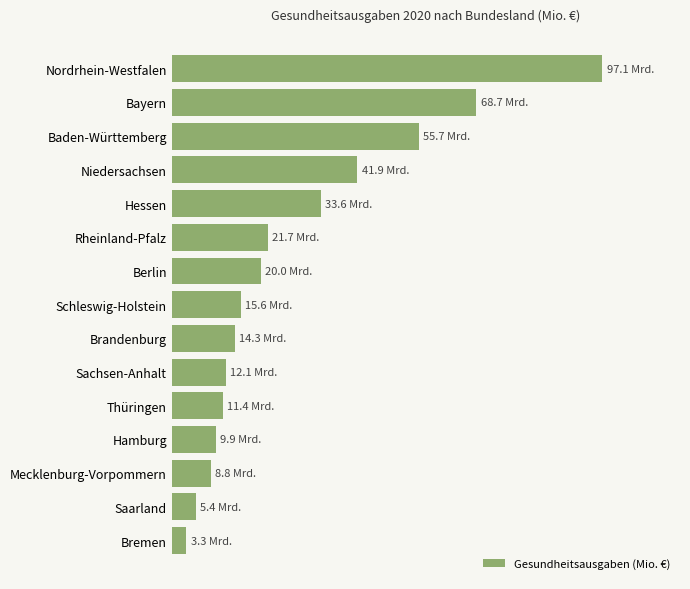

At which label is the value closest to 50179?

Baden-Württemberg